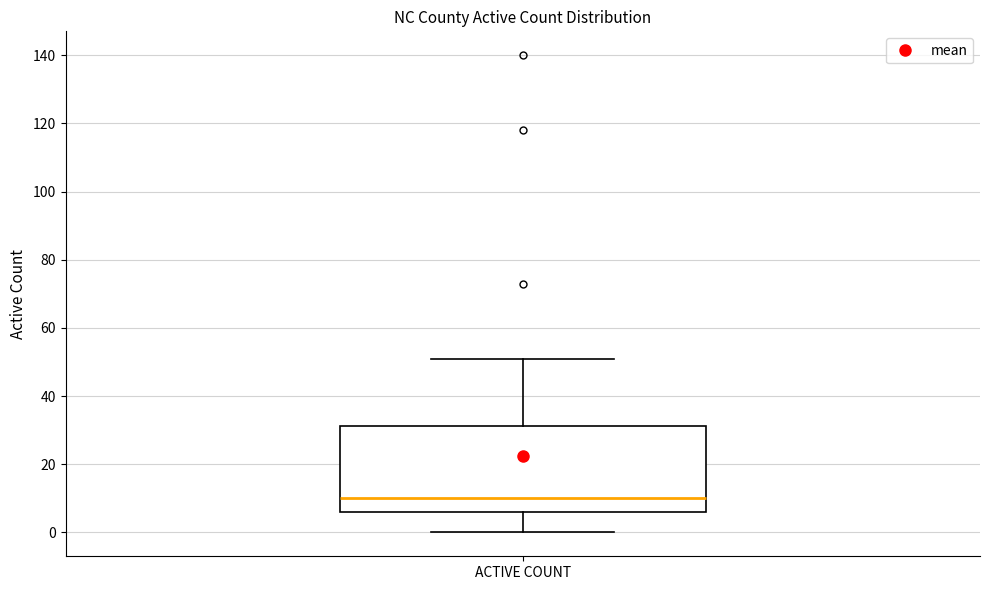

Transcribe this box plot: give where the median line is, the range the box spans, and where the two whiskers end, as read against the y-axis. The values are not printed on the chart, so give them approximately, as read against the axis.

median 10, box 6 to 32, whiskers 0 to 52